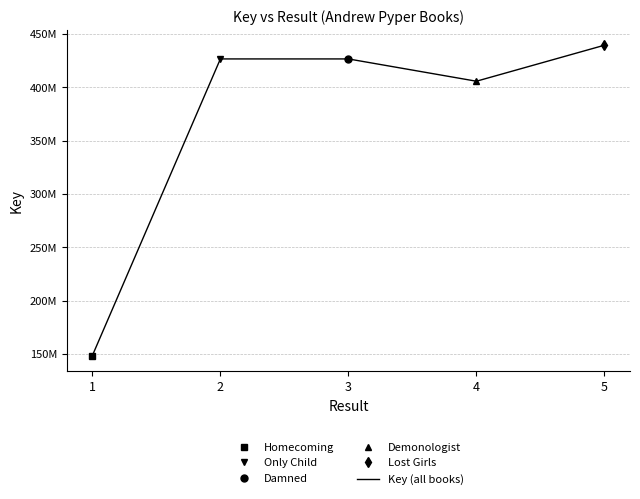

Reading right to left, transcribe all the data shown in this chart.

439500414	405751944	426653635	426656785	148559705